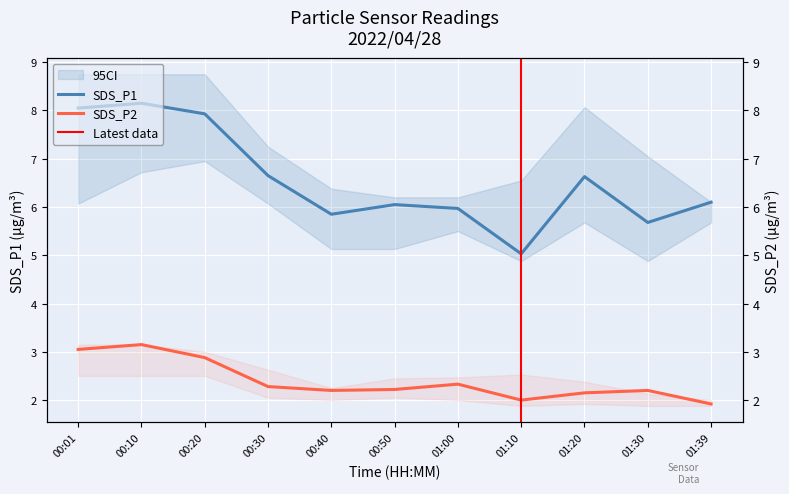

At which category does the chart reach its peak across all series?

00:10